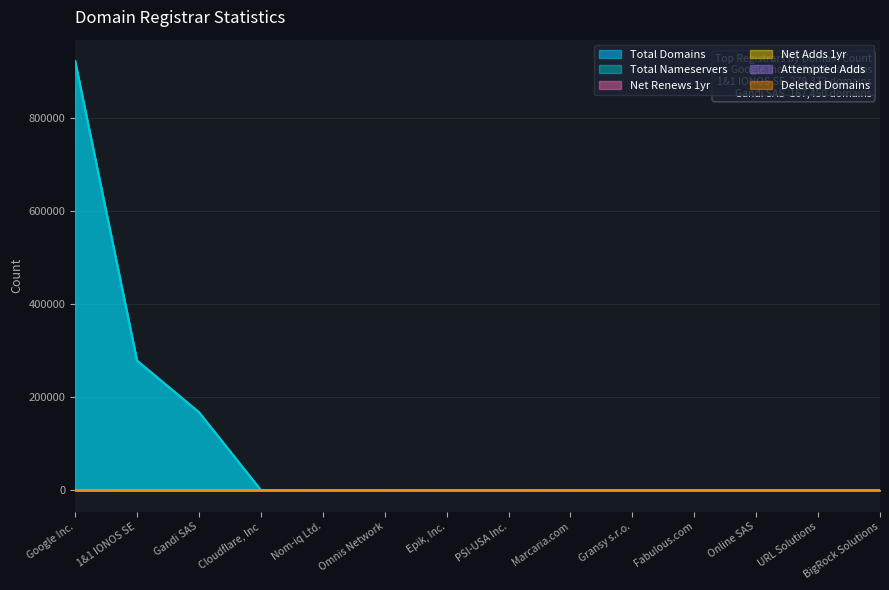

Which series has the widest spread of values?

total-domains